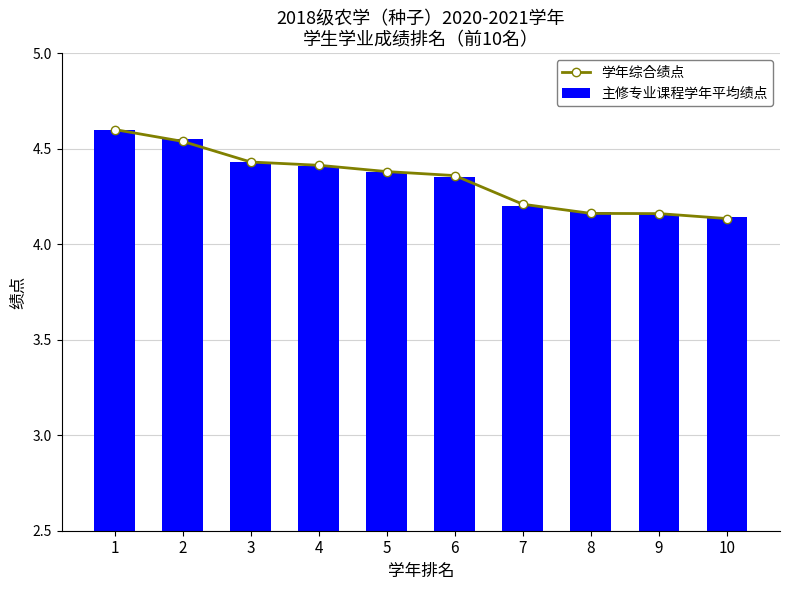

Which category has the lowest value across all series?

10